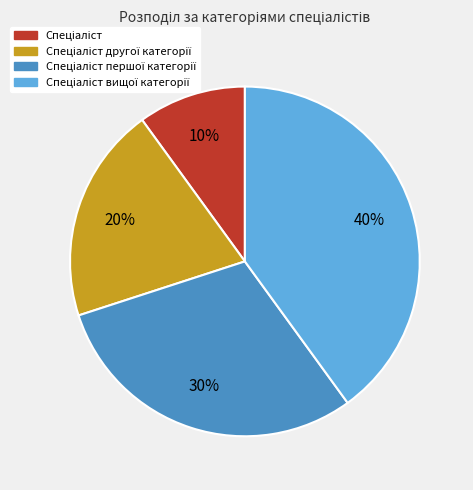

Does any single category account for the majority?

No